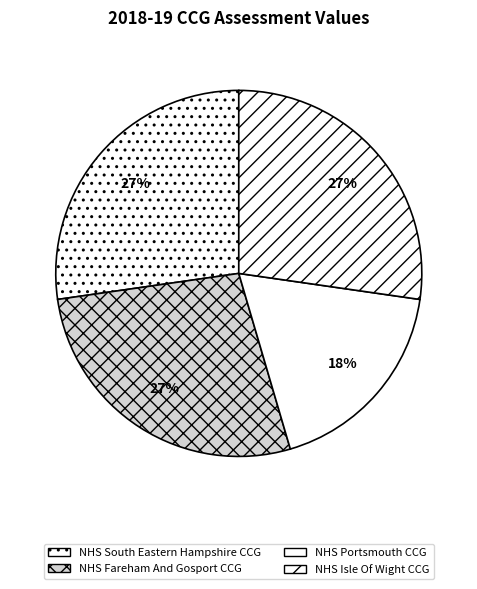

Which slice is the smallest?

NHS Portsmouth CCG